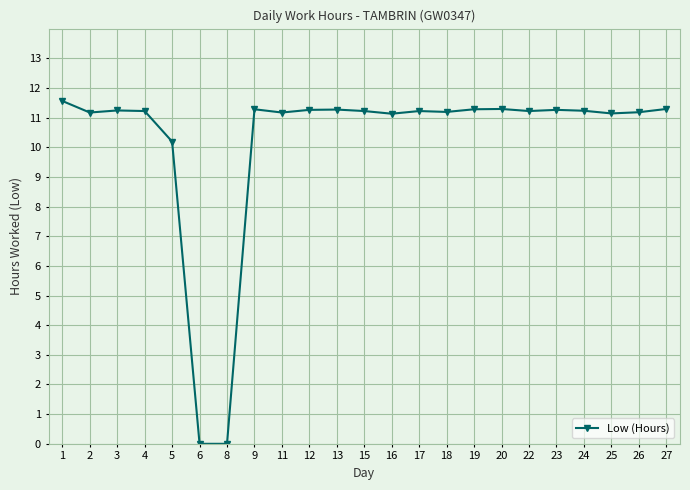

True or false: there are more than 0 points higher than both neighbors.

True